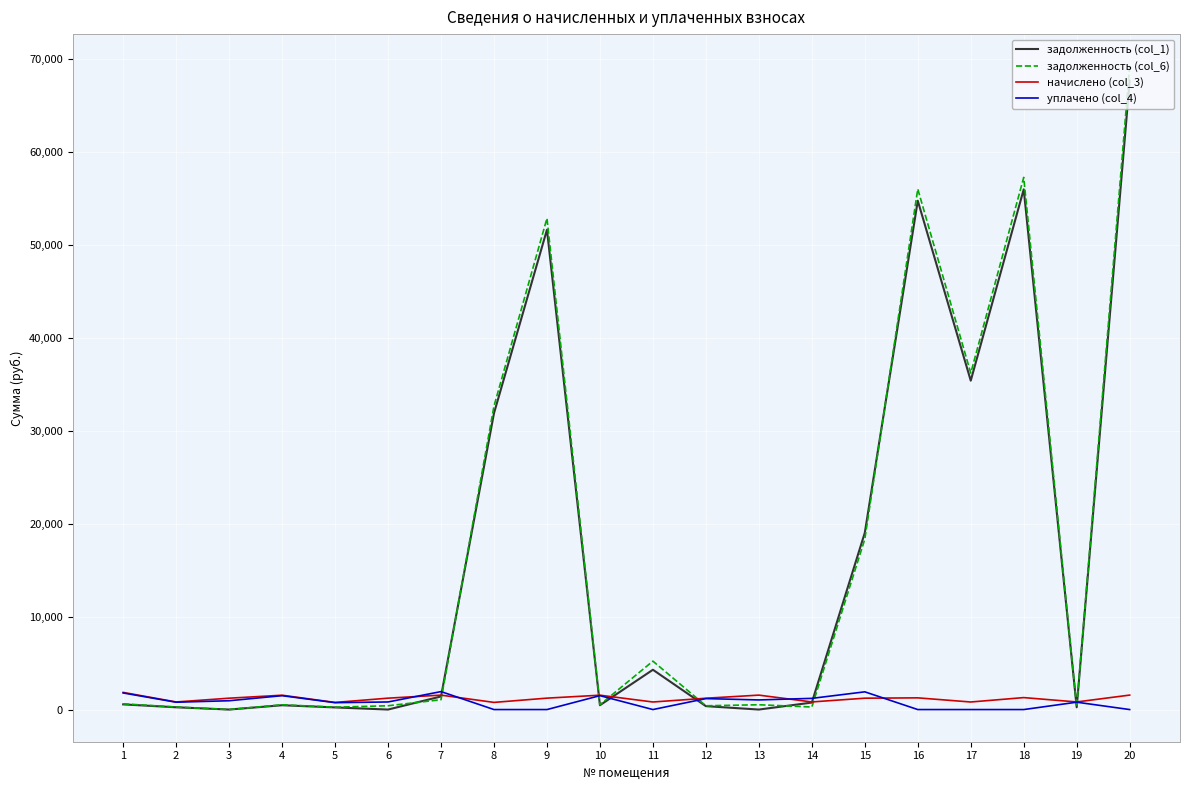

The задолженность (col_1) series shows 751.6 at 14. True or false?

True